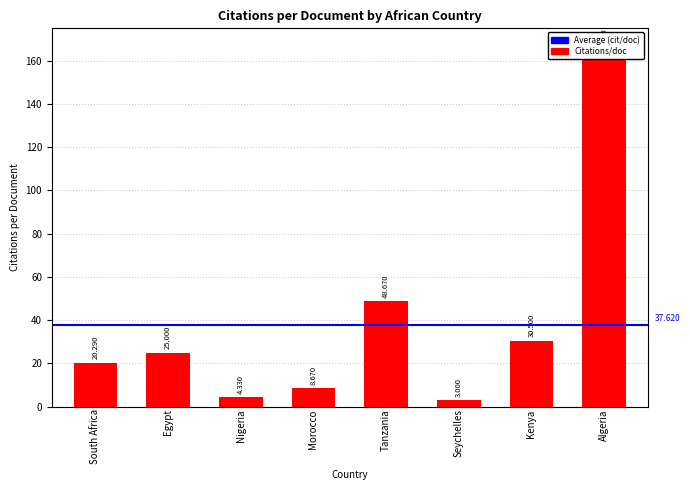

How many distinct data groups are displayed?

1